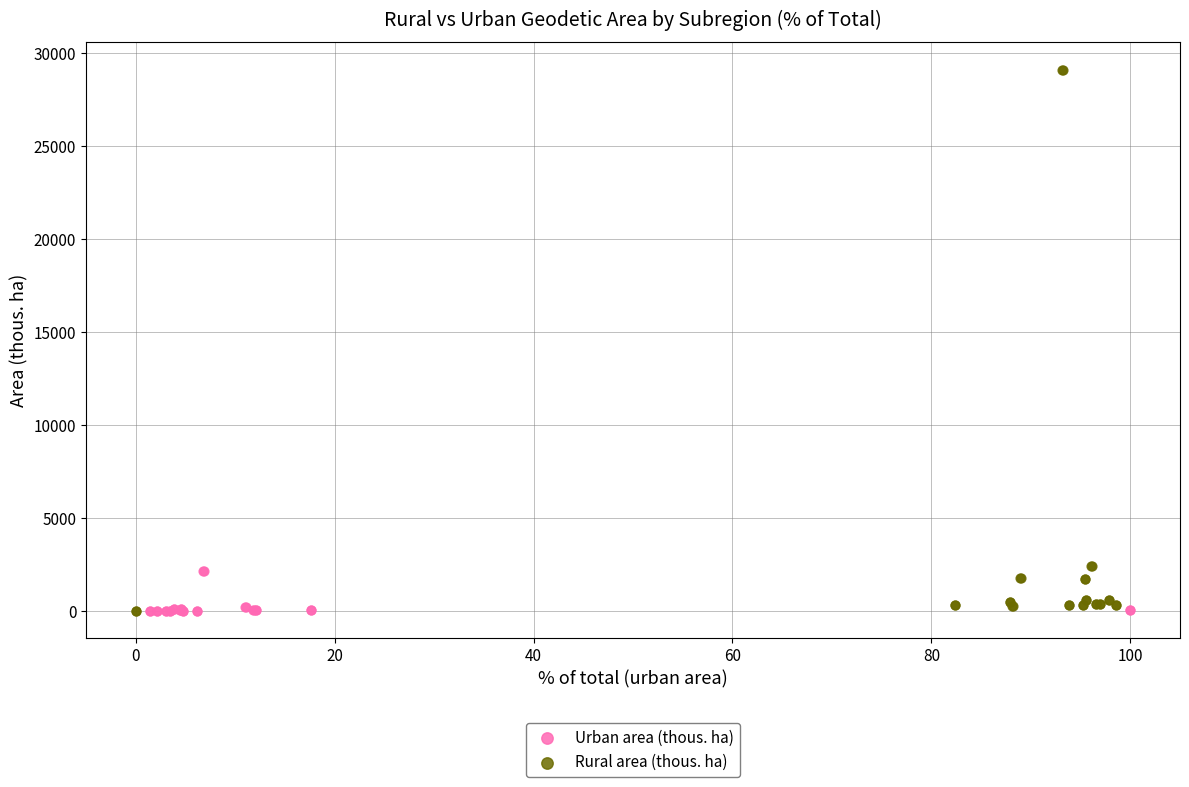

Which series contains the highest Y value?

Rural area (thous. ha)